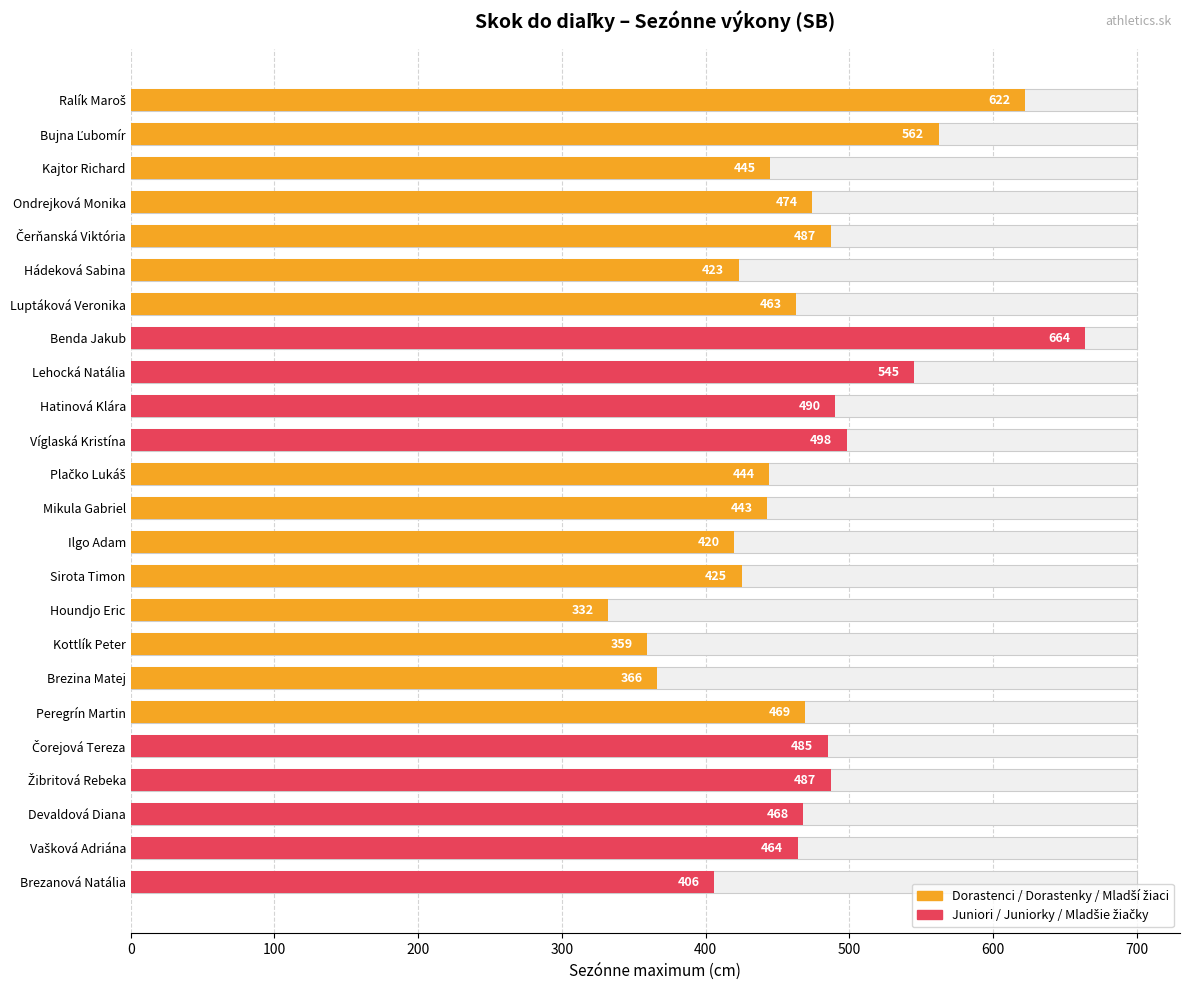

What is the value of the 20th bar from the left?

485